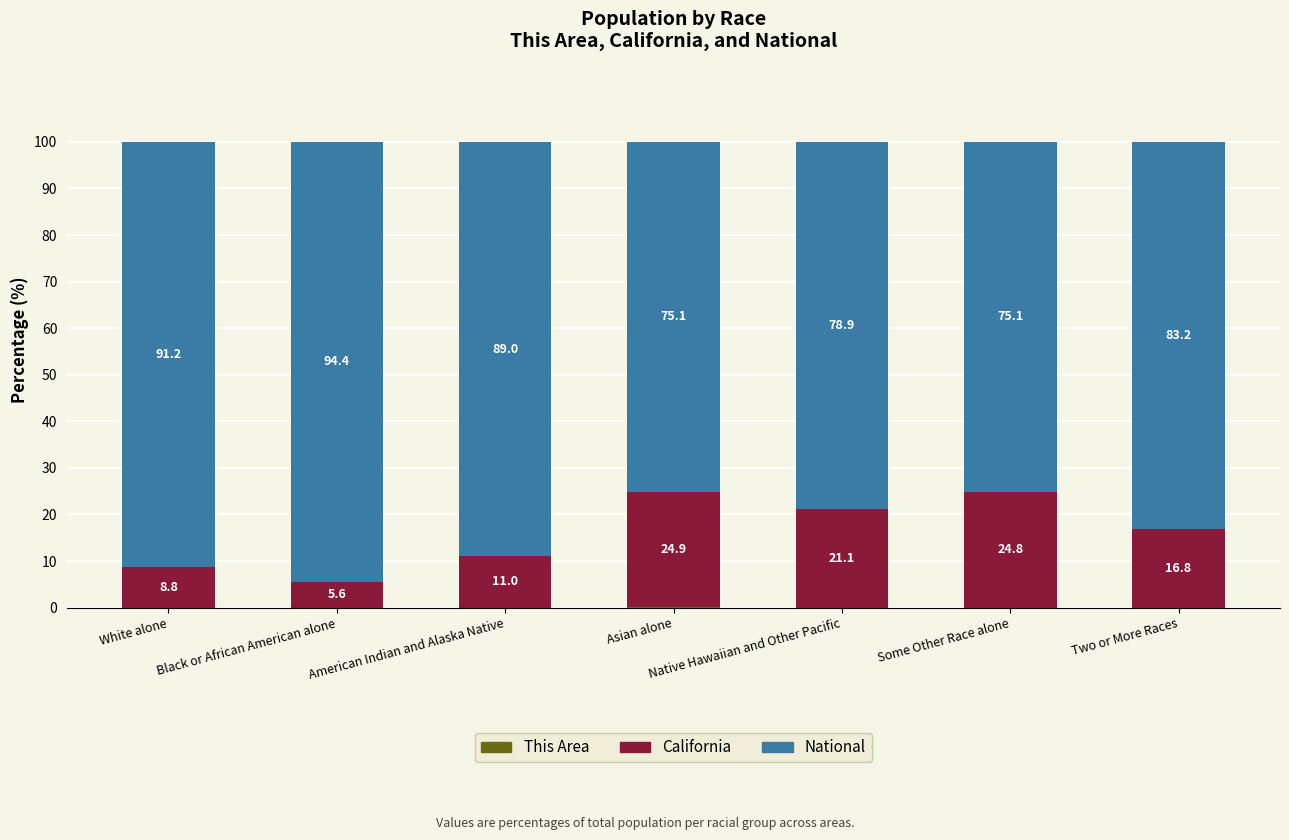

What is the total value across all series at Black or African American alone?

100.0